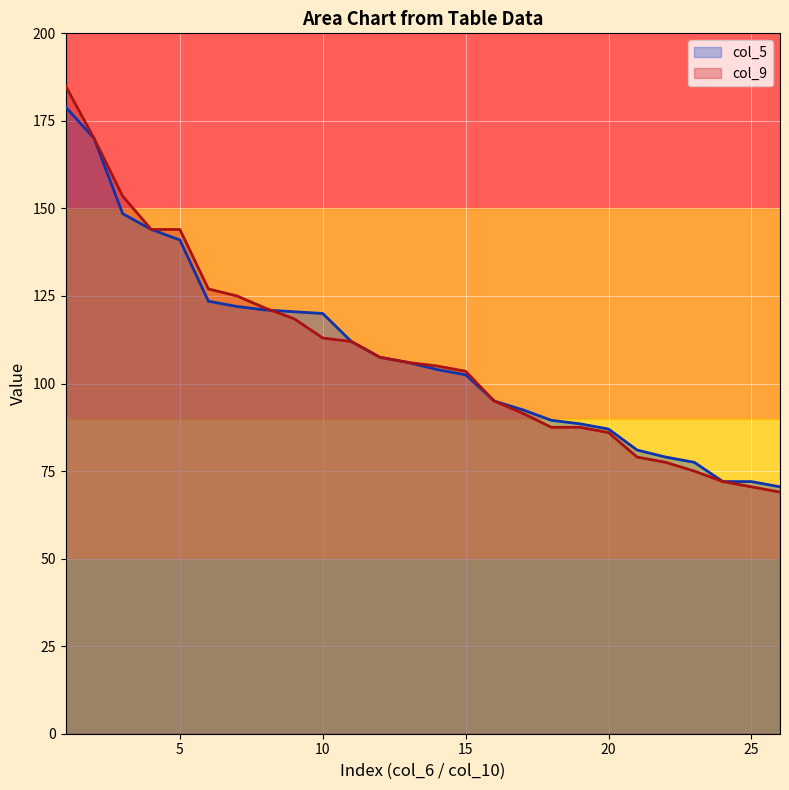

Reading left to right, extract all data points from this chart.

col_5: 179.0	170.0	148.5	144.0	141.0	123.5	122.0	121.0	120.5	120.0	112.0	107.5	106.0	104.0	102.5	95.0	92.5	89.5	88.5	87.0	81.0	79.0	77.5	72.0	72.0	70.5
col_9: 185.0	170.0	153.5	144.0	144.0	127.0	125.0	121.5	118.5	113.0	112.0	107.5	106.0	105.0	103.5	95.0	91.5	87.5	87.5	86.0	79.0	77.5	75.0	72.0	70.5	69.0